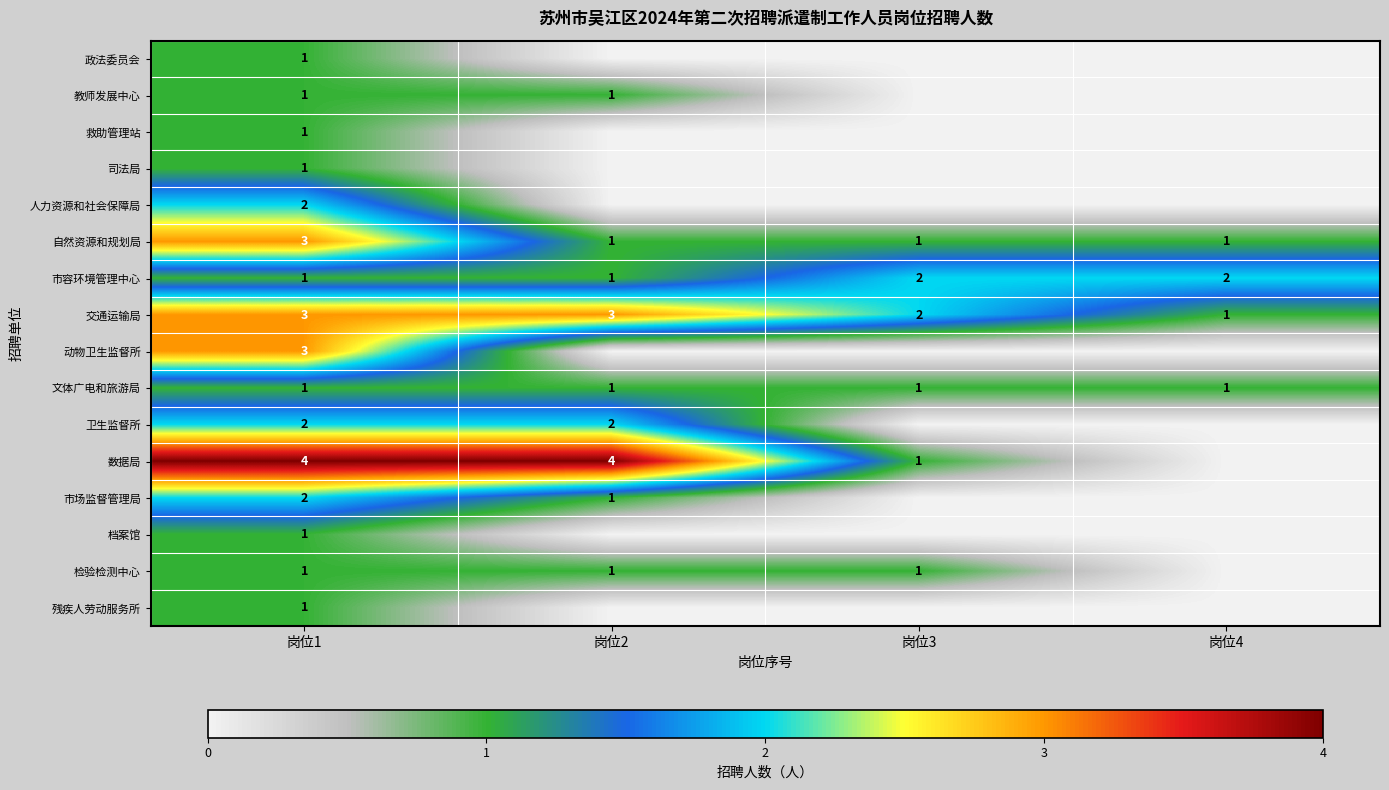

How many data points does each series have?

4